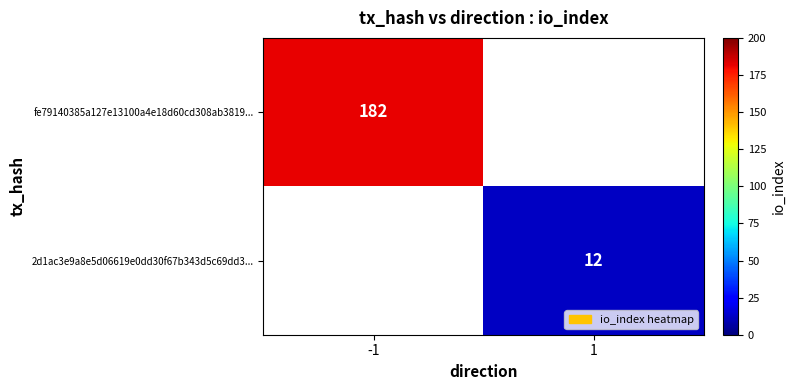

Which label corresponds to the smallest value in the chart?

1